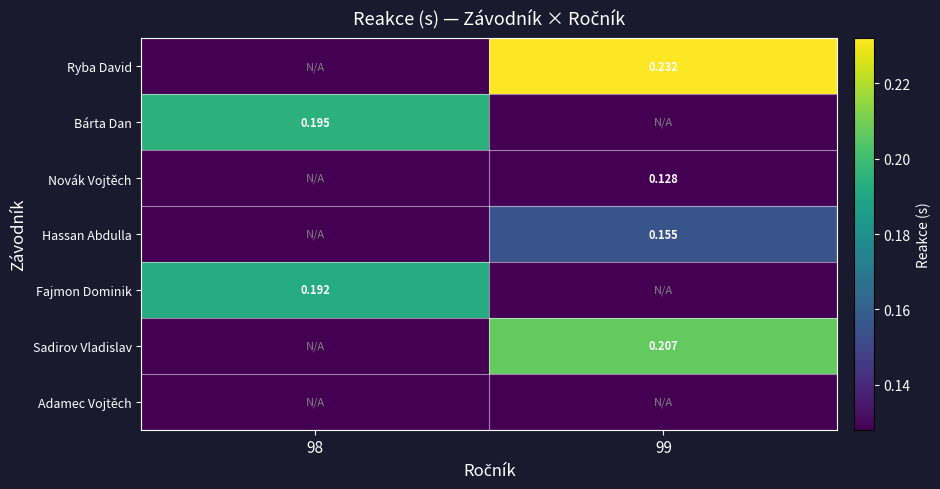

At which category is the sum across all series the highest?

99